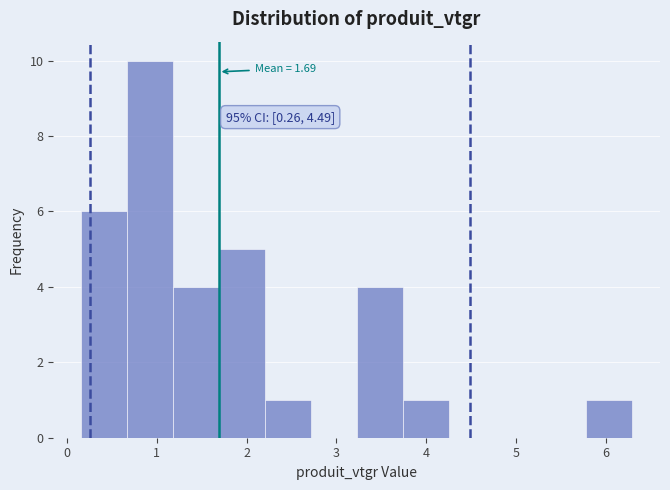

Which range on the x-axis has the tallest bar?

0.7 to 1.2